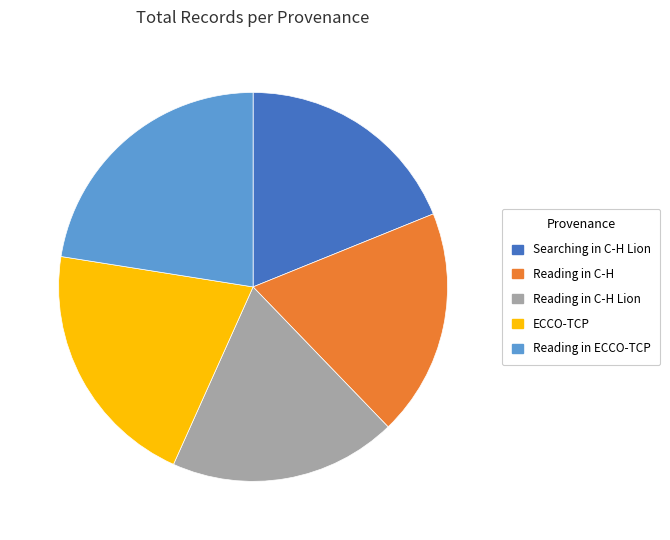

Which has a higher value, ECCO-TCP or Searching in C-H Lion?

ECCO-TCP